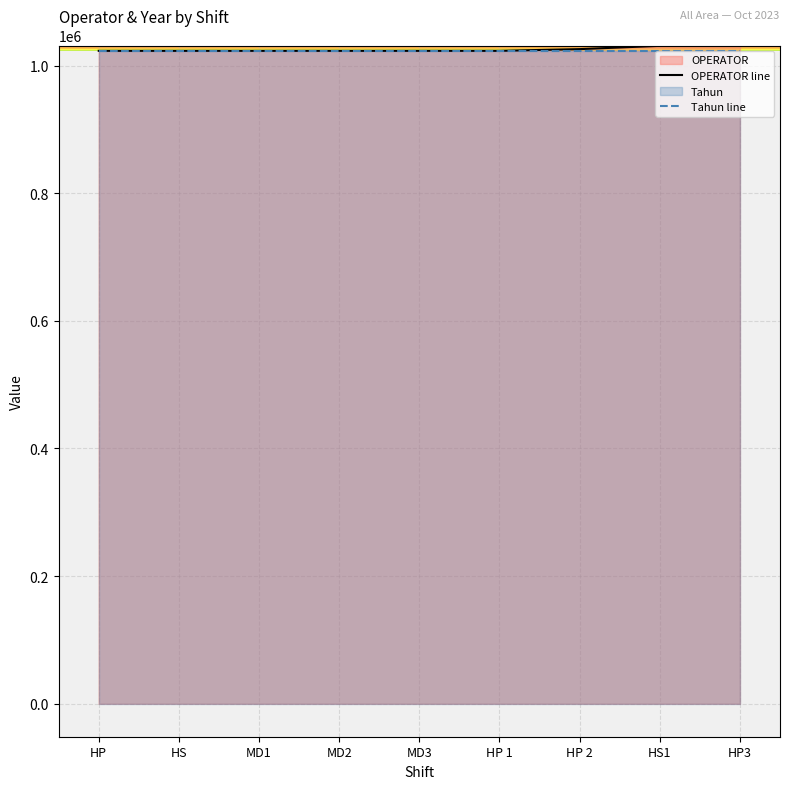

What is the minimum value shown in the chart?

1023053